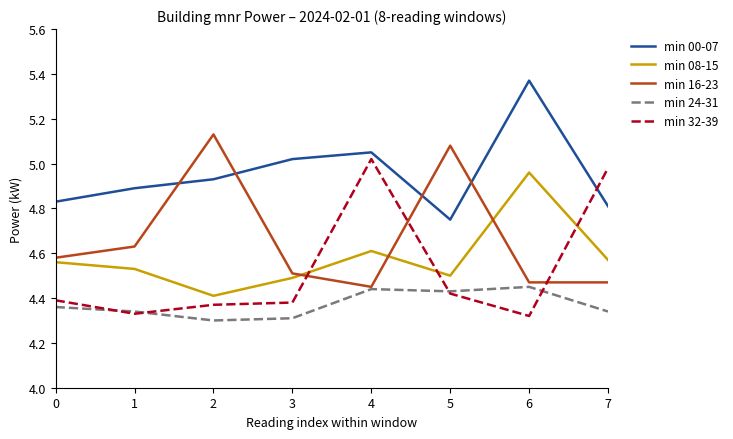

What is the spread (max minus min) of values at 1?

0.6